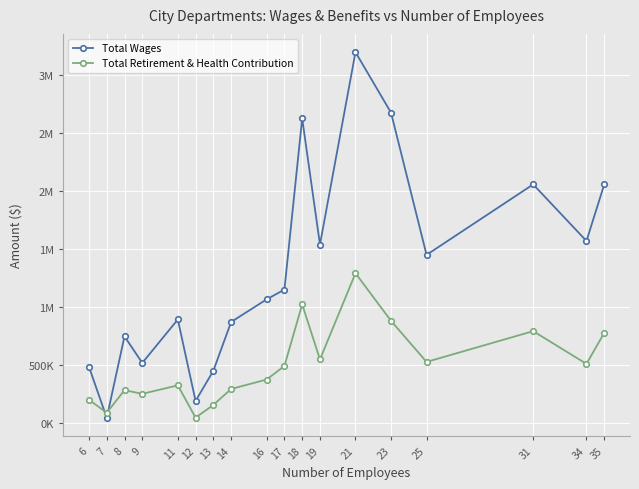

What are all the series names shown in the legend?

Total Wages, Total Retirement & Health Contribution